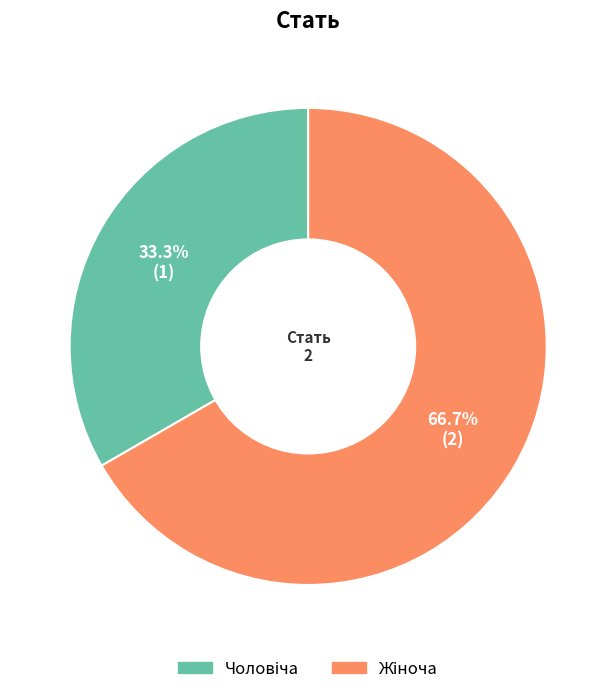

How many segments does this pie chart have?

2